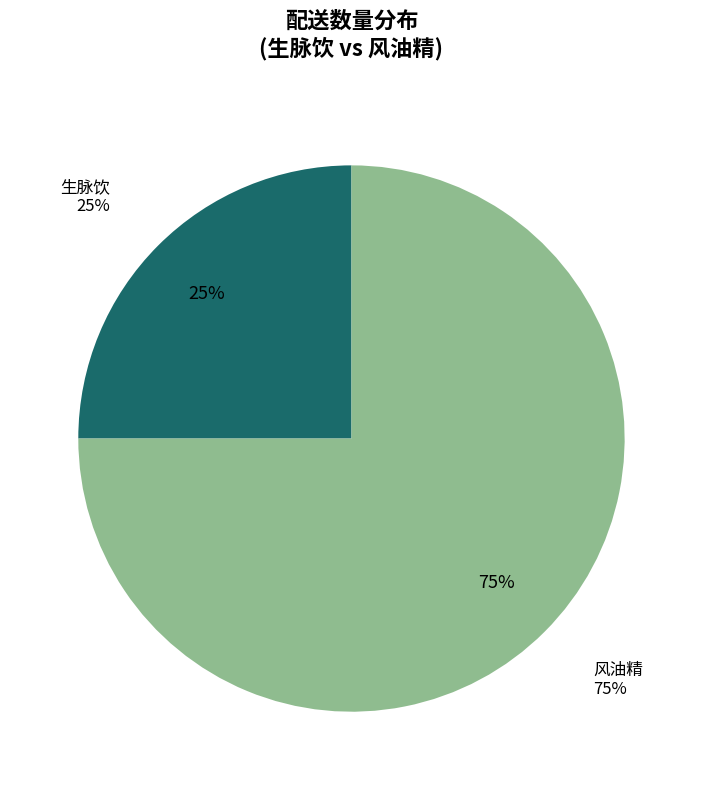

True or false: 43628 accounts for 36% of the total.

False